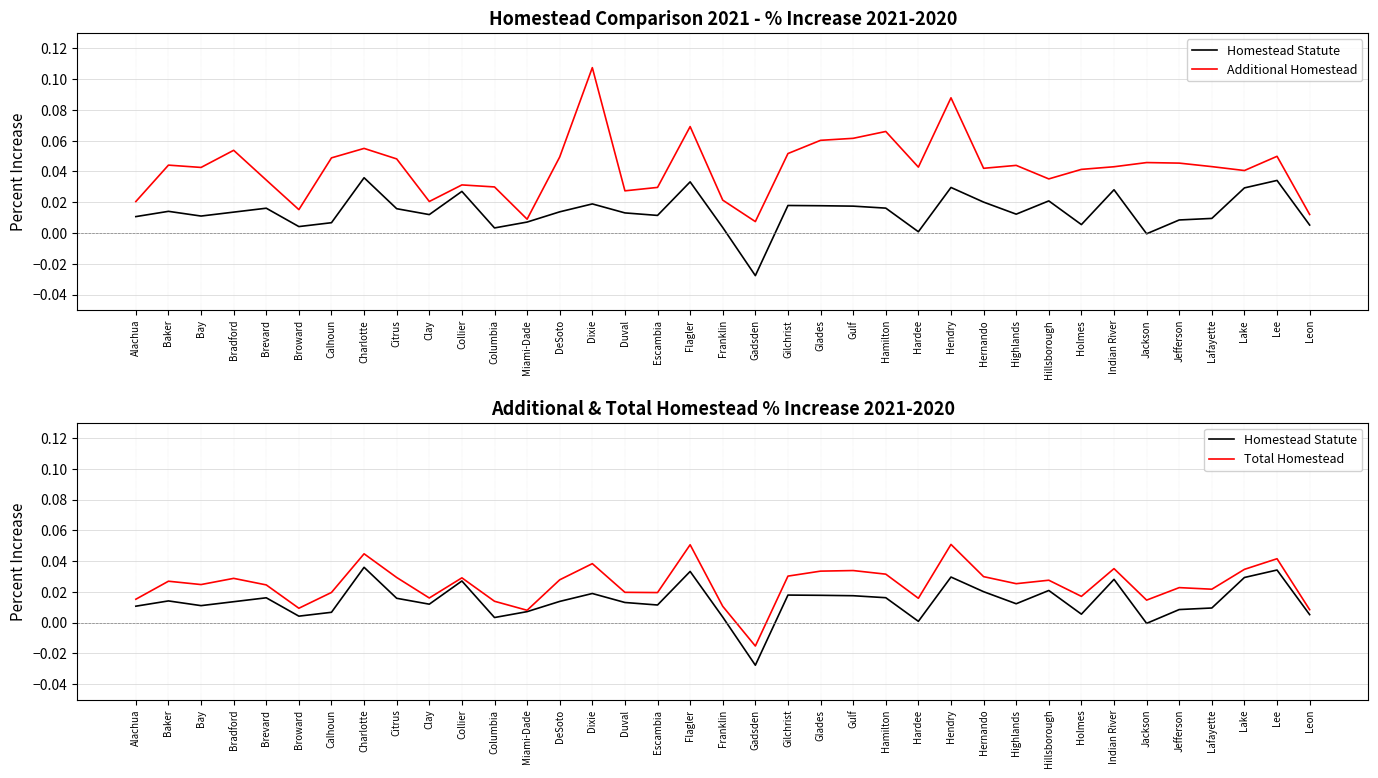

At how many categories does at least one series exceed 0?

37